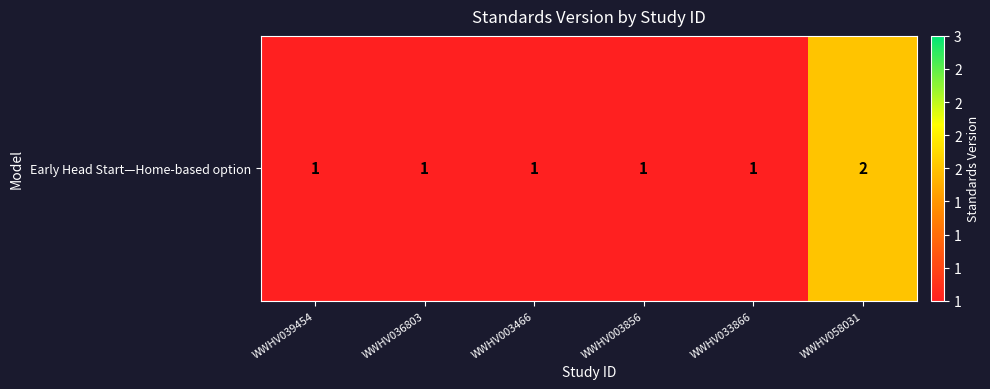

At which category does the chart reach its peak across all series?

WWHV058031